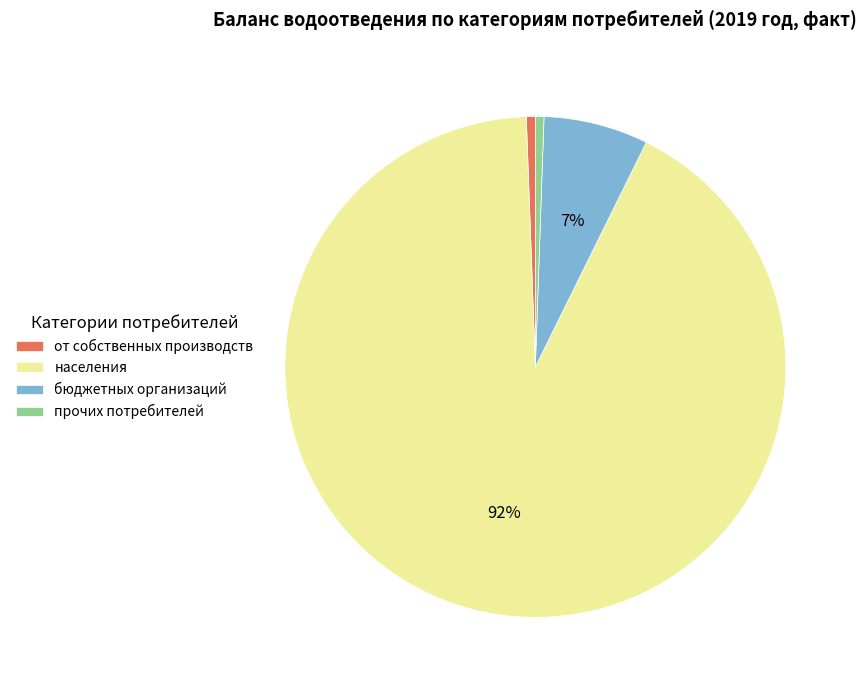

Combined, do бюджетных организаций and от собственных производств account for over 50%?

No